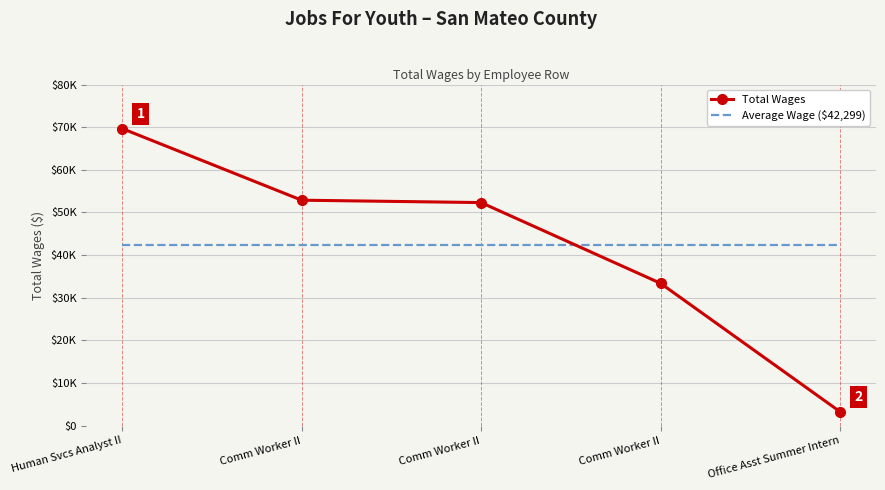

The value of Total Wages at Comm Worker II is 52869.0. True or false?

True